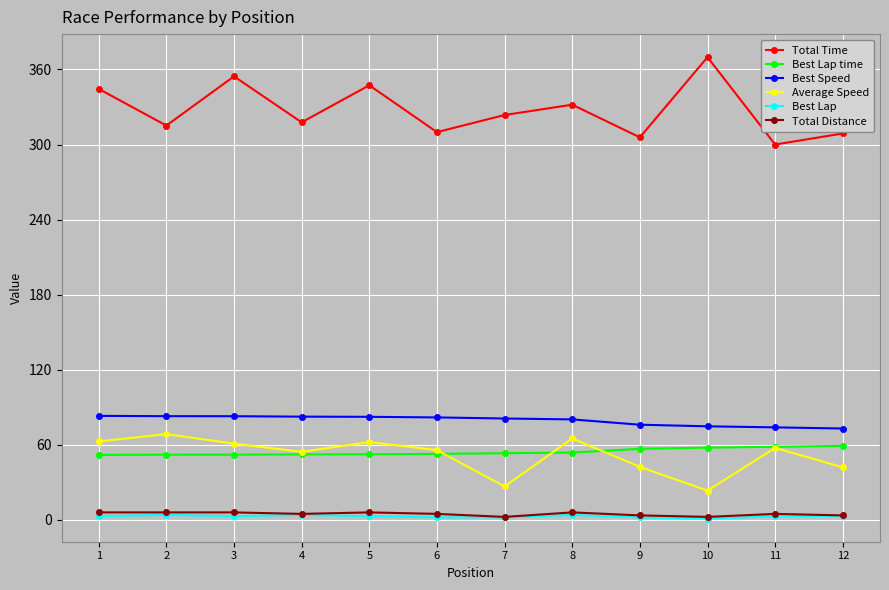

What is the sum of the Best Speed values at 11 and 2?

156.9